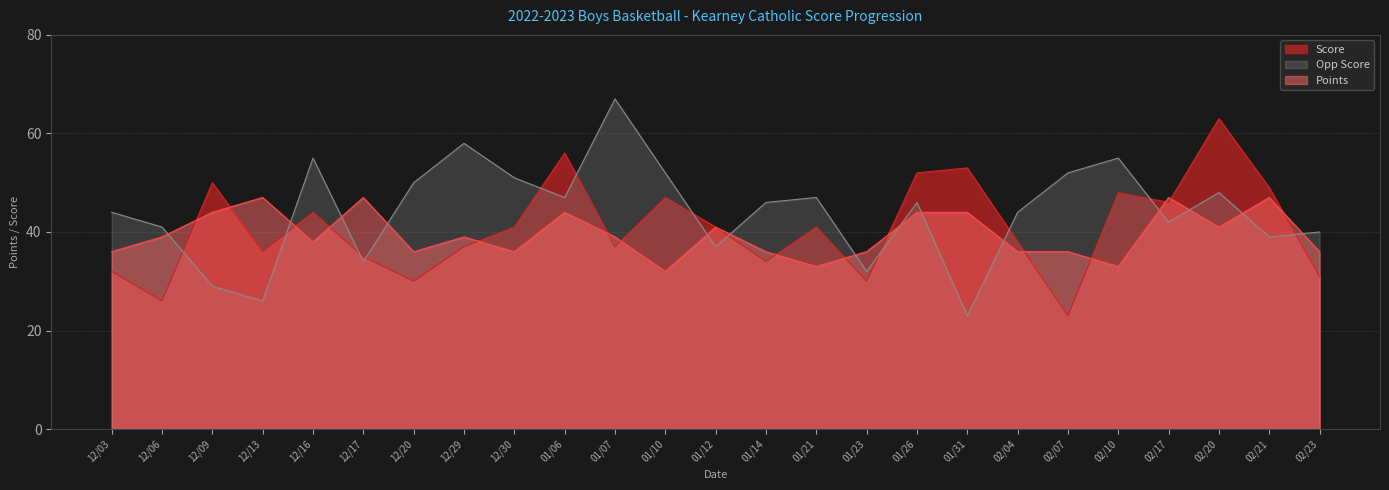

True or false: Opp Score has more than 1 points higher than both neighbors.

True